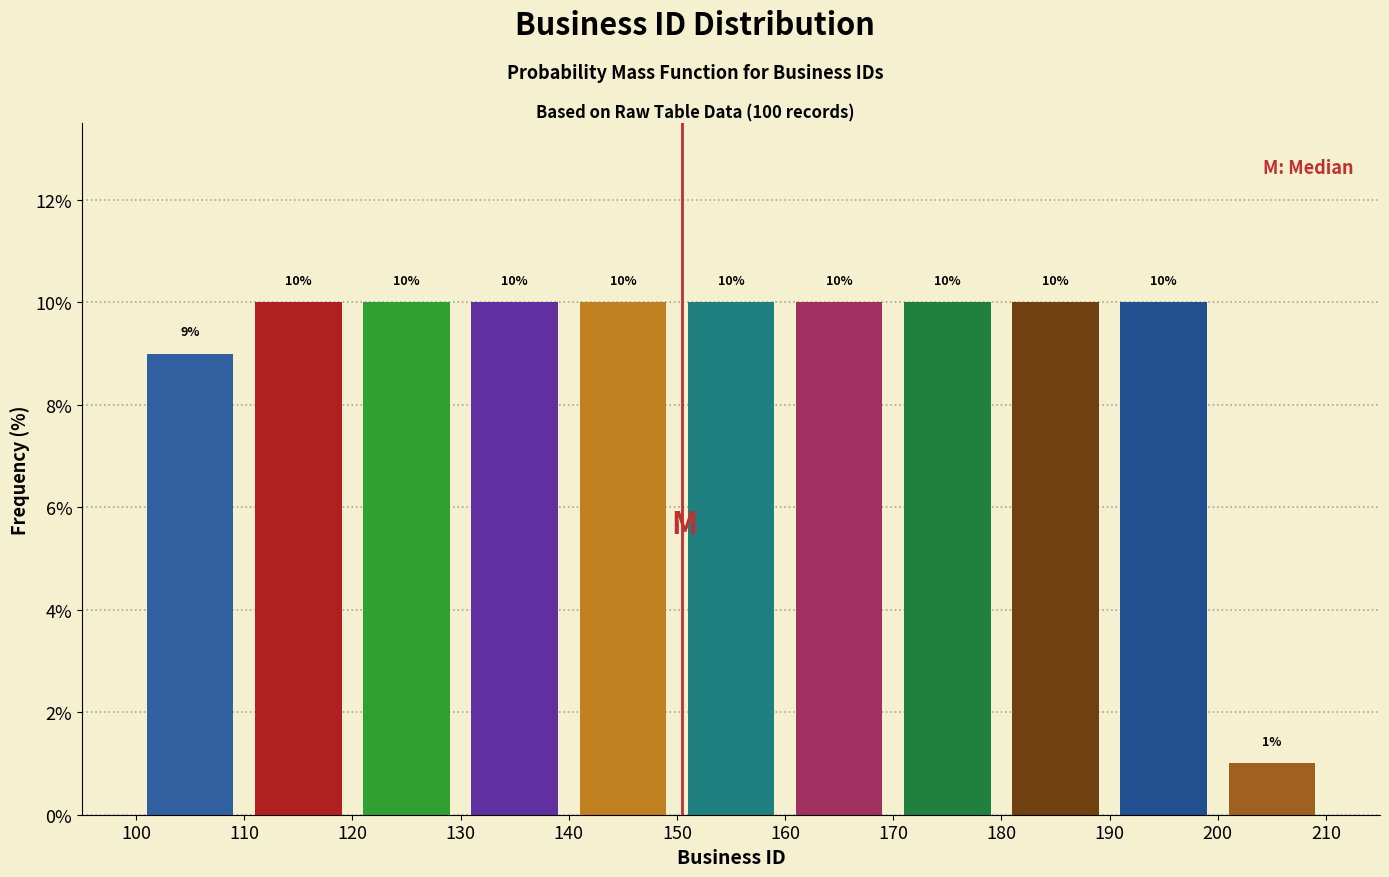

What is the height of the bar covering 150 to 160 on the x-axis?

10